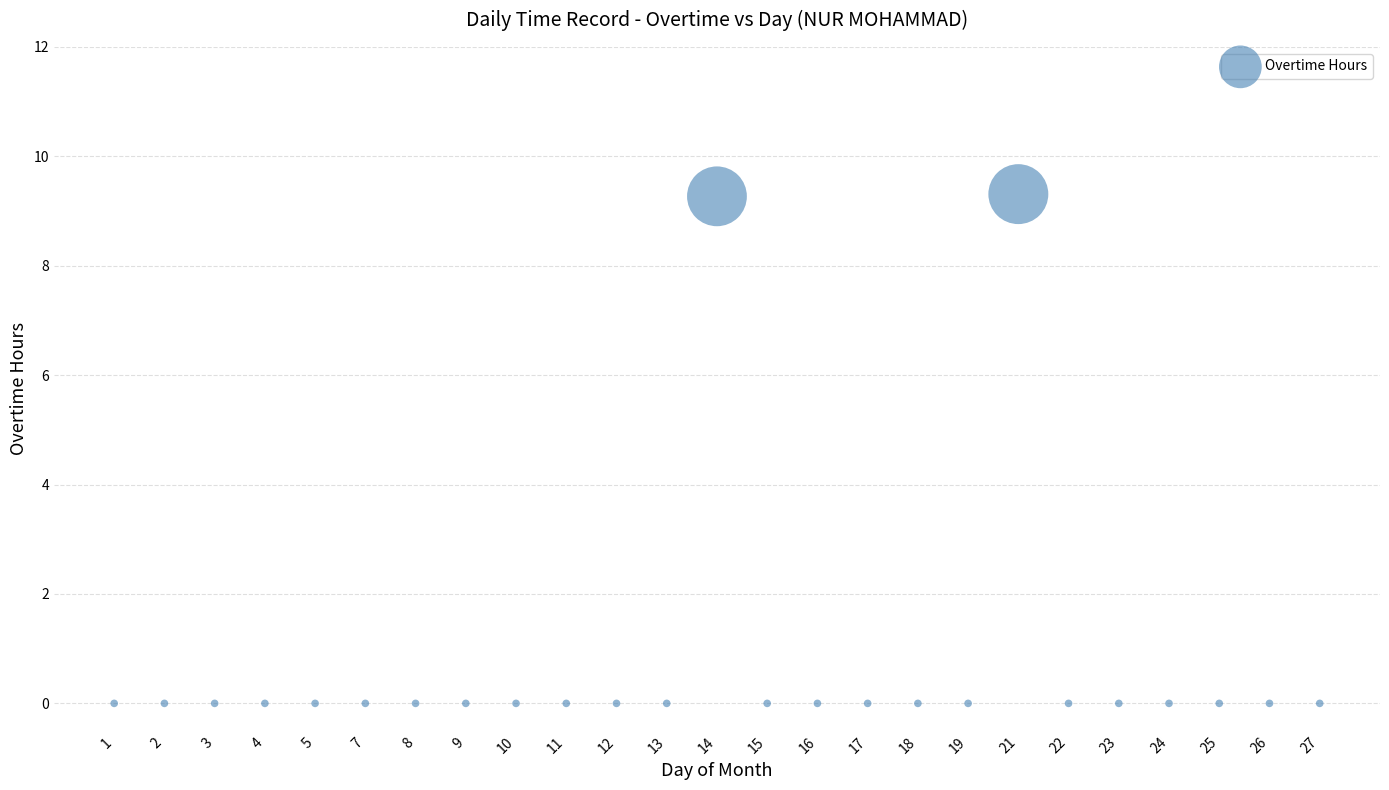

What is the range of Y values (max minus min)?

9.3